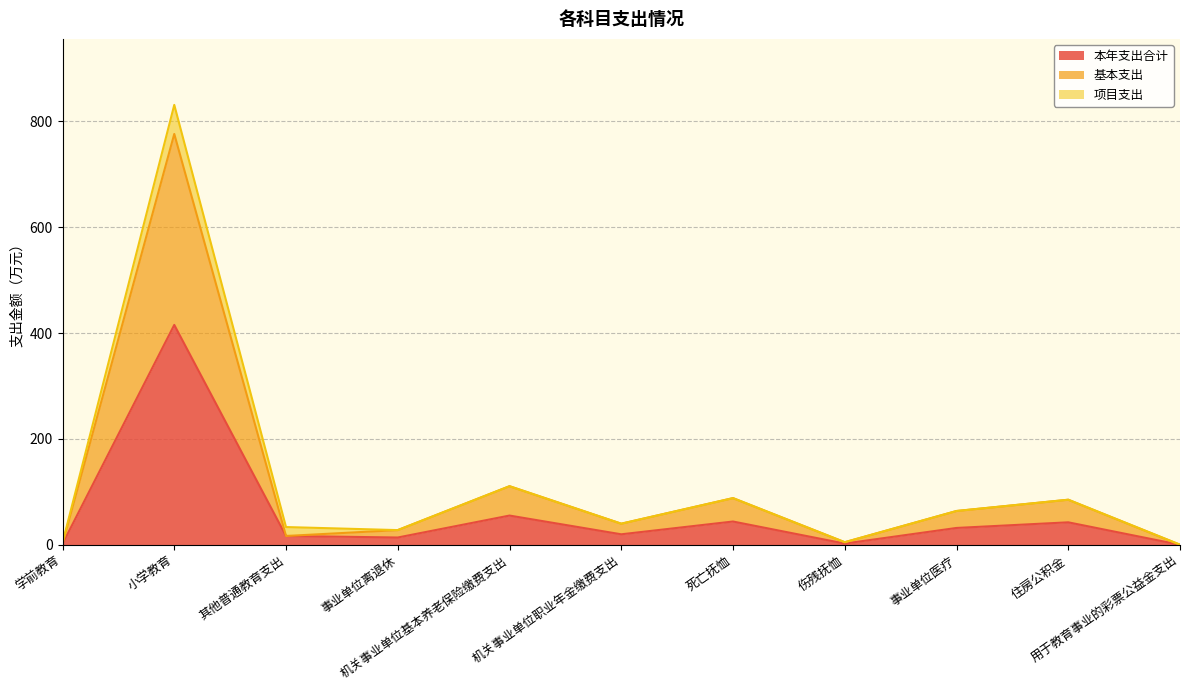

What is the difference between the 本年支出合计 values at 事业单位离退休 and 其他普通教育支出?

2.9